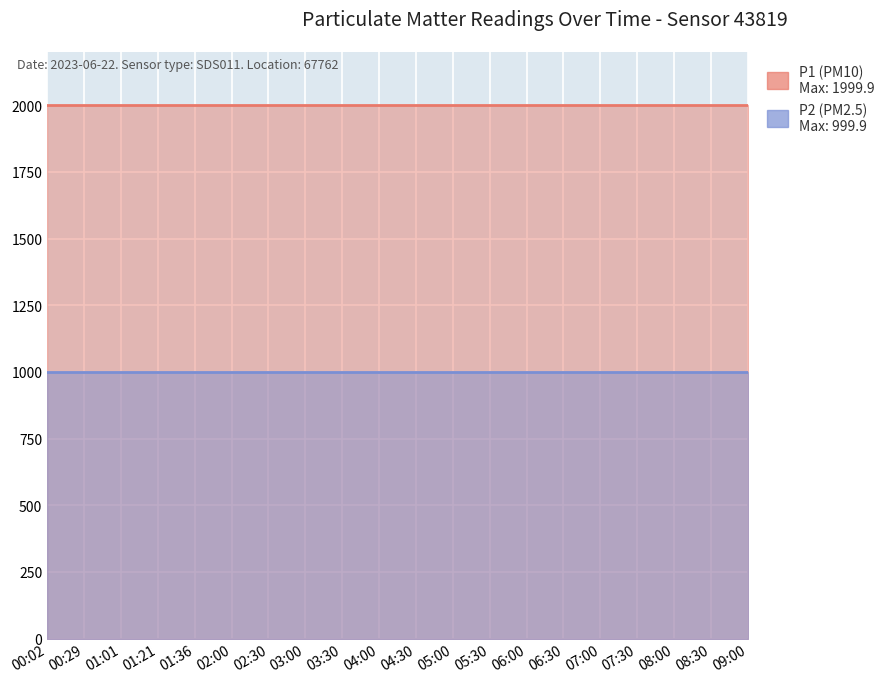

The P2 series shows 380.3 at 06:00. True or false?

False